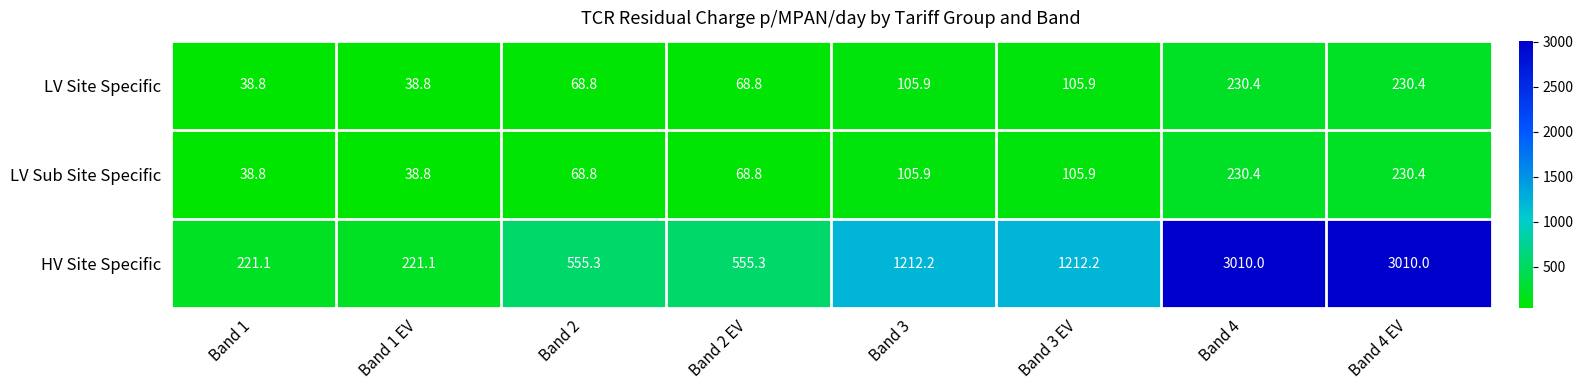

Which series changed the most between Band 1 EV and Band 3?

HV Site Specific